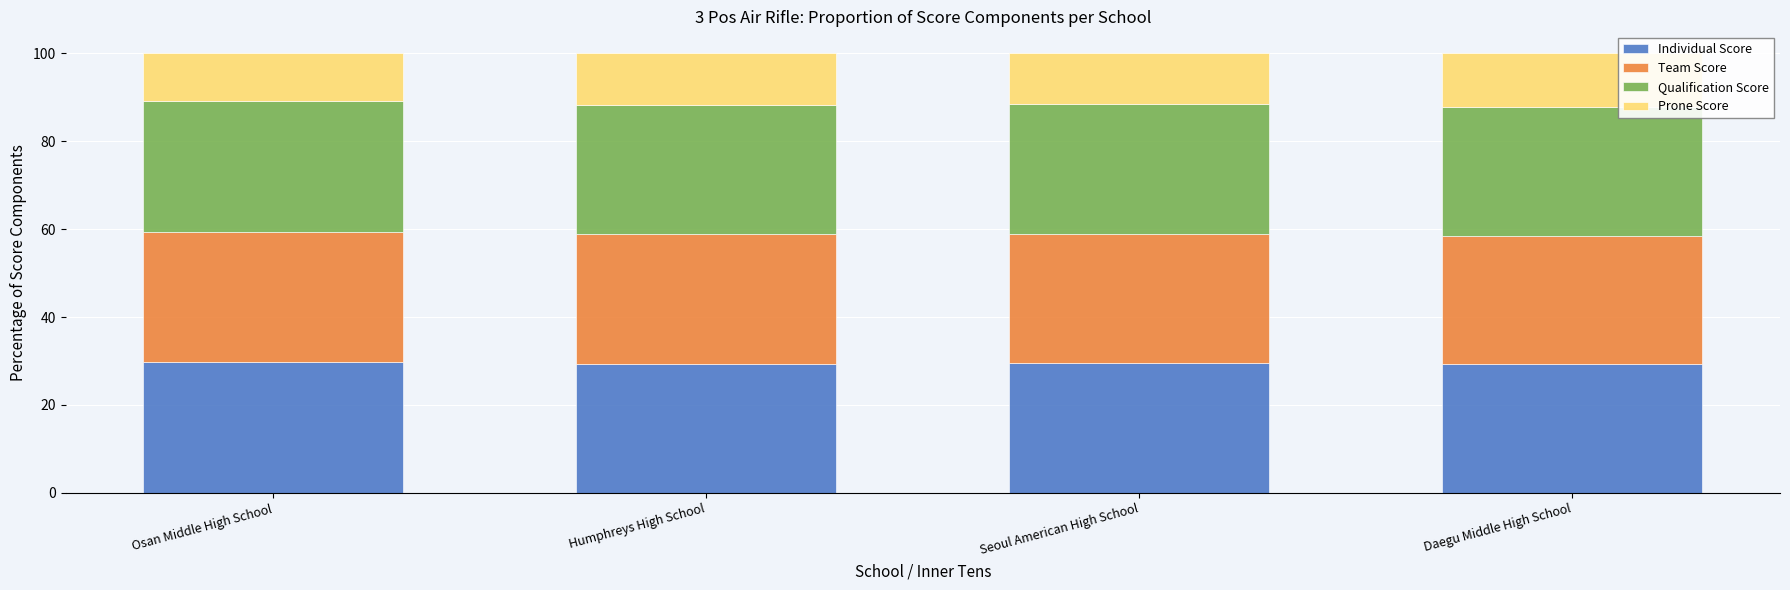

What is the total value across all series at Daegu Middle High School?

100.0